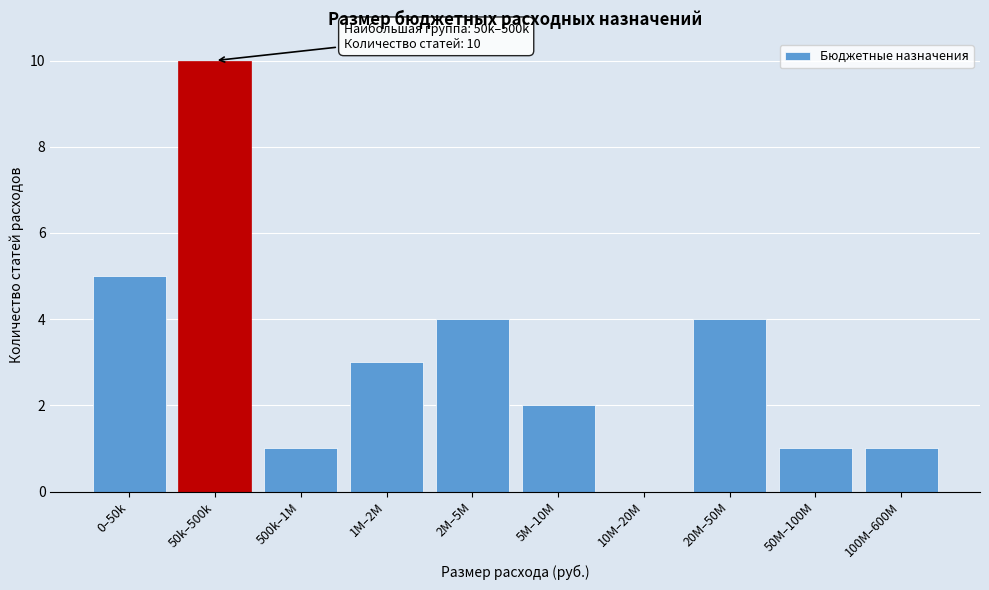

Reading left to right, transcribe all the data shown in this chart.

0–50k=5	50k–500k=10	500k–1M=1	1M–2M=3	2M–5M=4	5M–10M=2	10M–20M=0	20M–50M=4	50M–100M=1	100M–600M=1